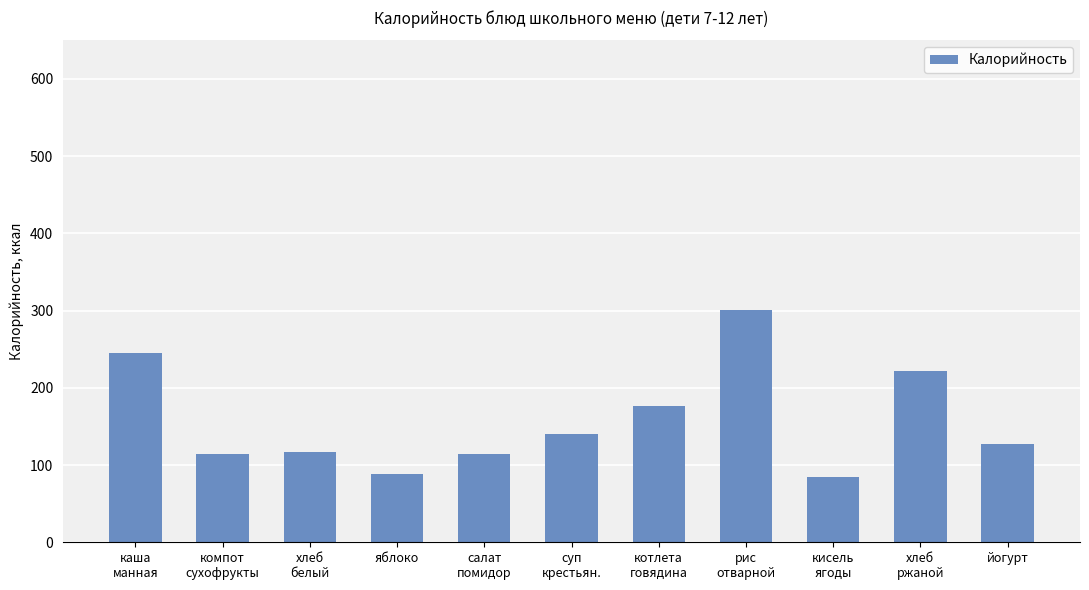

How many data points are less than 127?

5